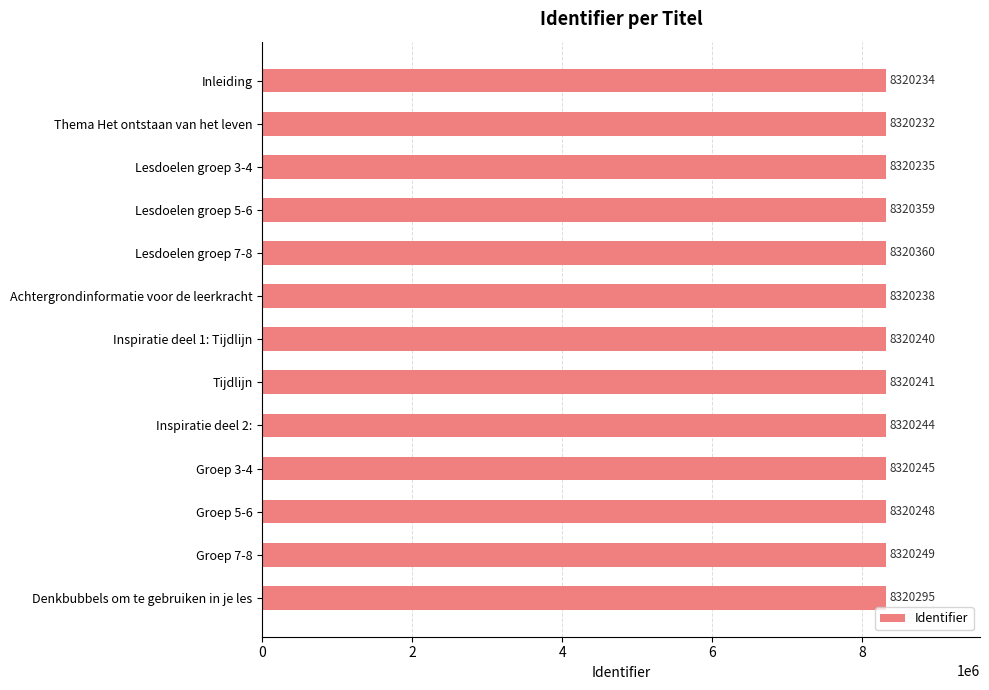

What is the difference between the maximum and second lowest values?

126